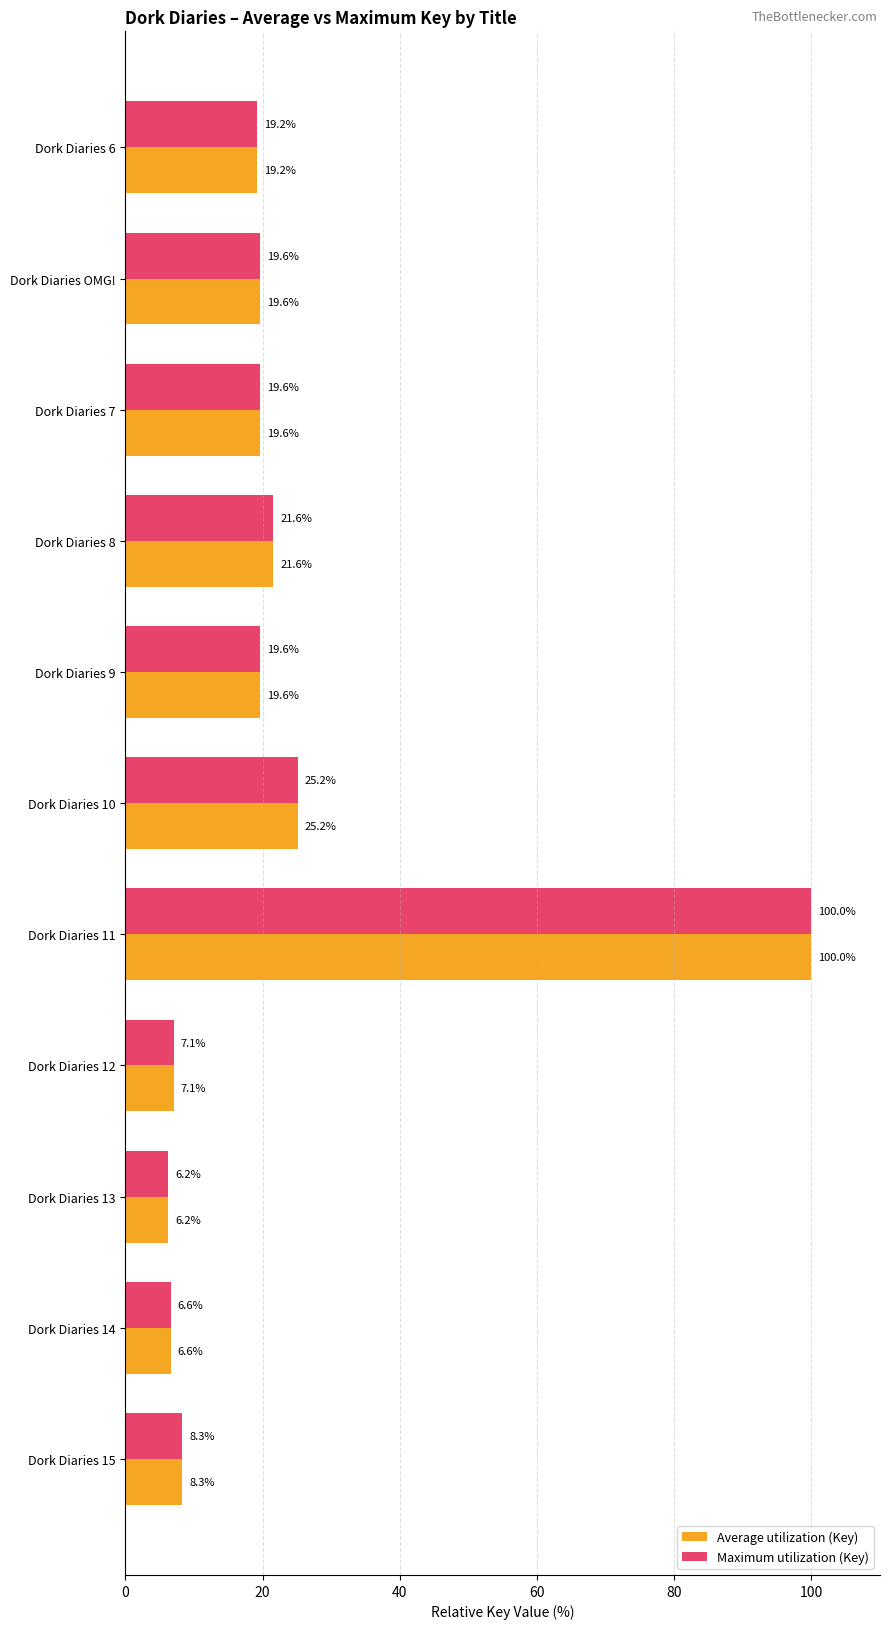

At which category is the sum across all series the highest?

Dork Diaries 11